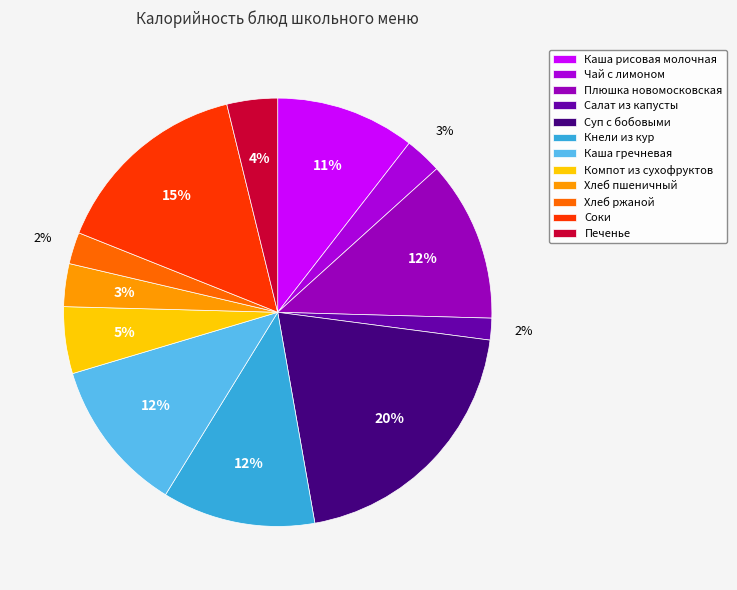

To the nearest percent, what is the combined percentage of Компот из сухофруктов and Суп с бобовыми?

25%